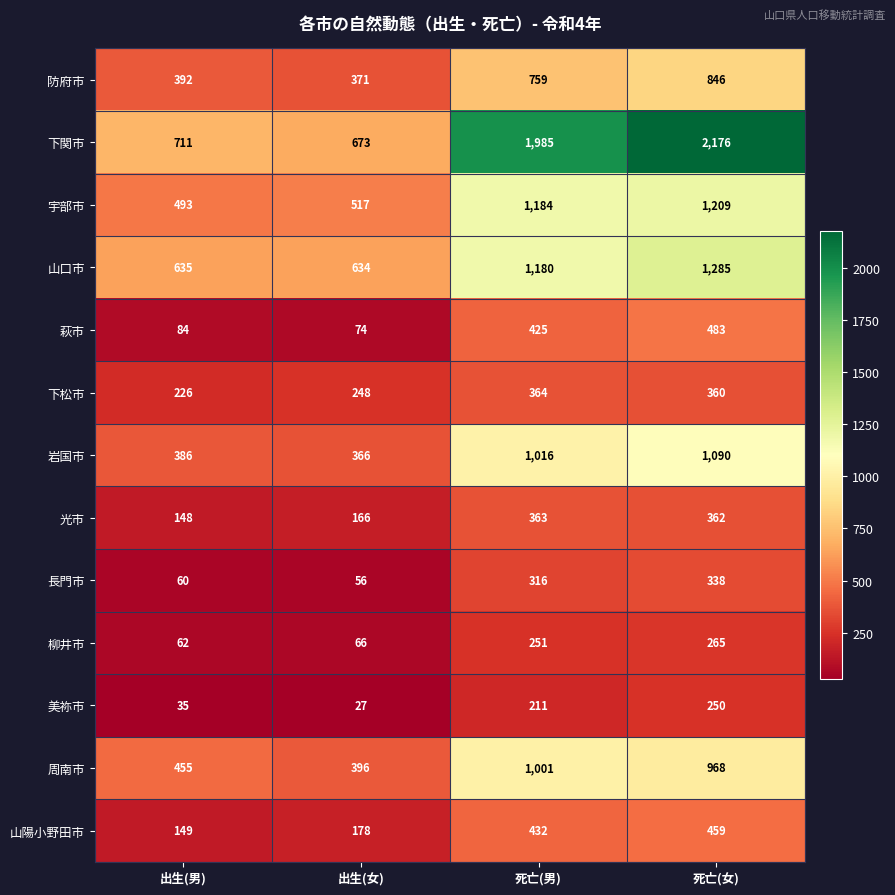

What is the difference between the 光市 values at 出生(女) and 死亡(男)?

197